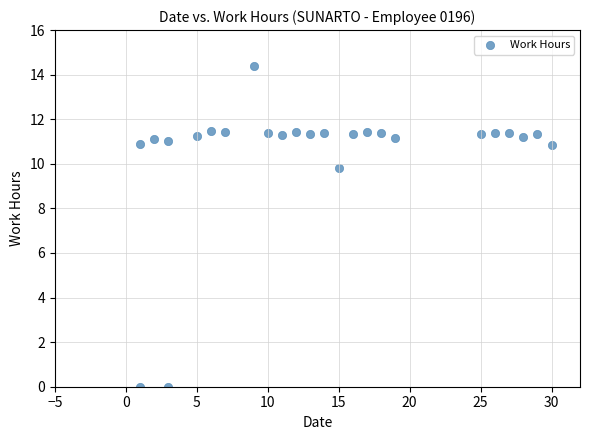

What Y value in the scatter plot is closest to 7?

9.8